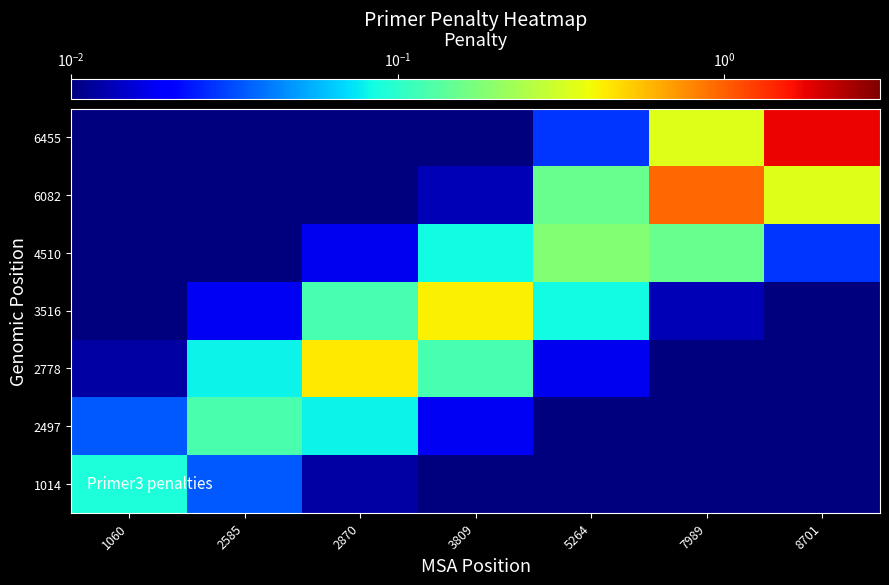

What is the difference between the highest and lowest values at 3809?

0.4